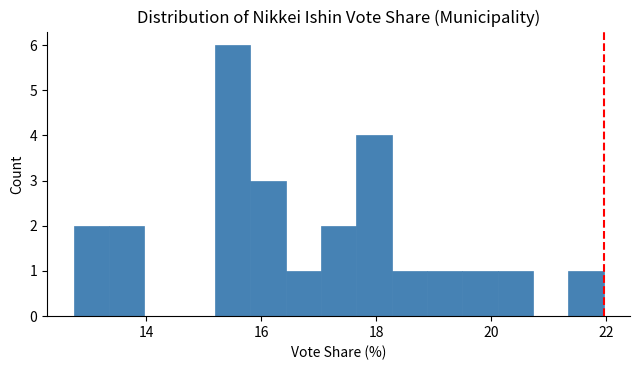

Around what value on the x-axis is the tallest bar? Give the approximate position of its centre, as read against the axis.

15.6